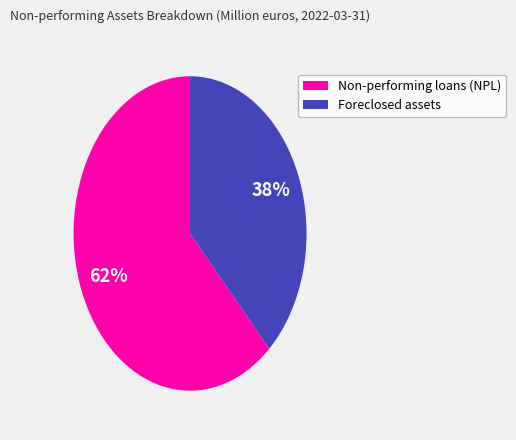

Which slice is the largest?

Non-performing loans (NPL)